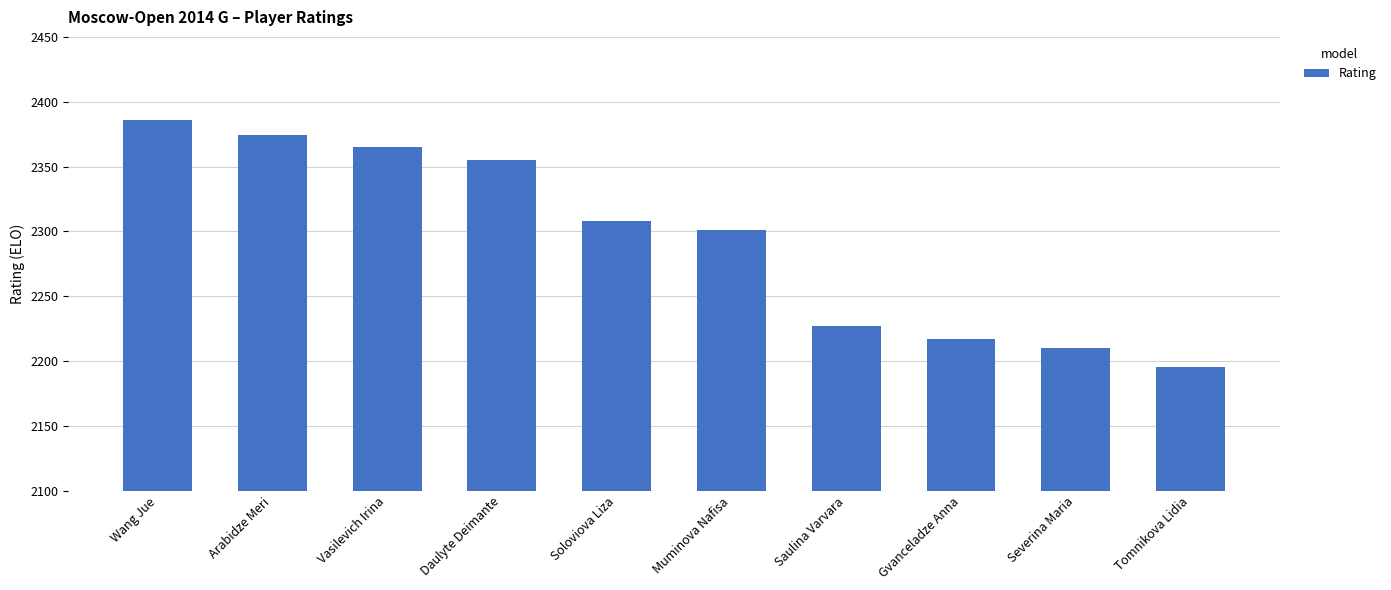

What is the smallest value displayed?

2195